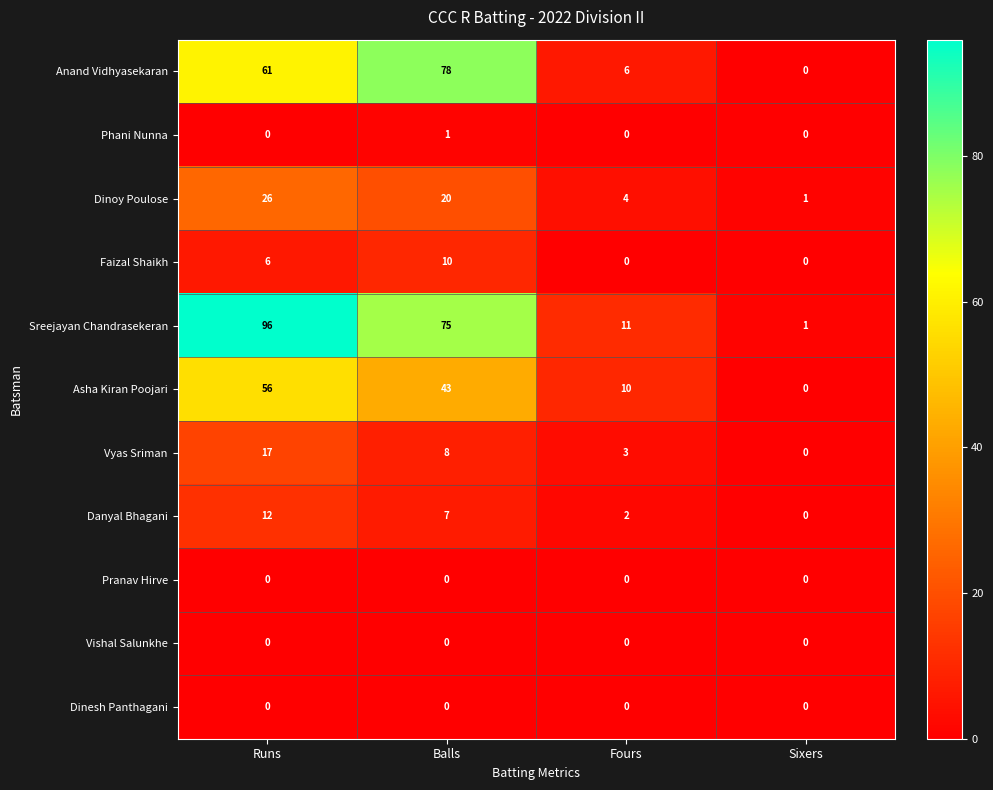

Which series has the widest spread of values?

Sreejayan Chandrasekeran